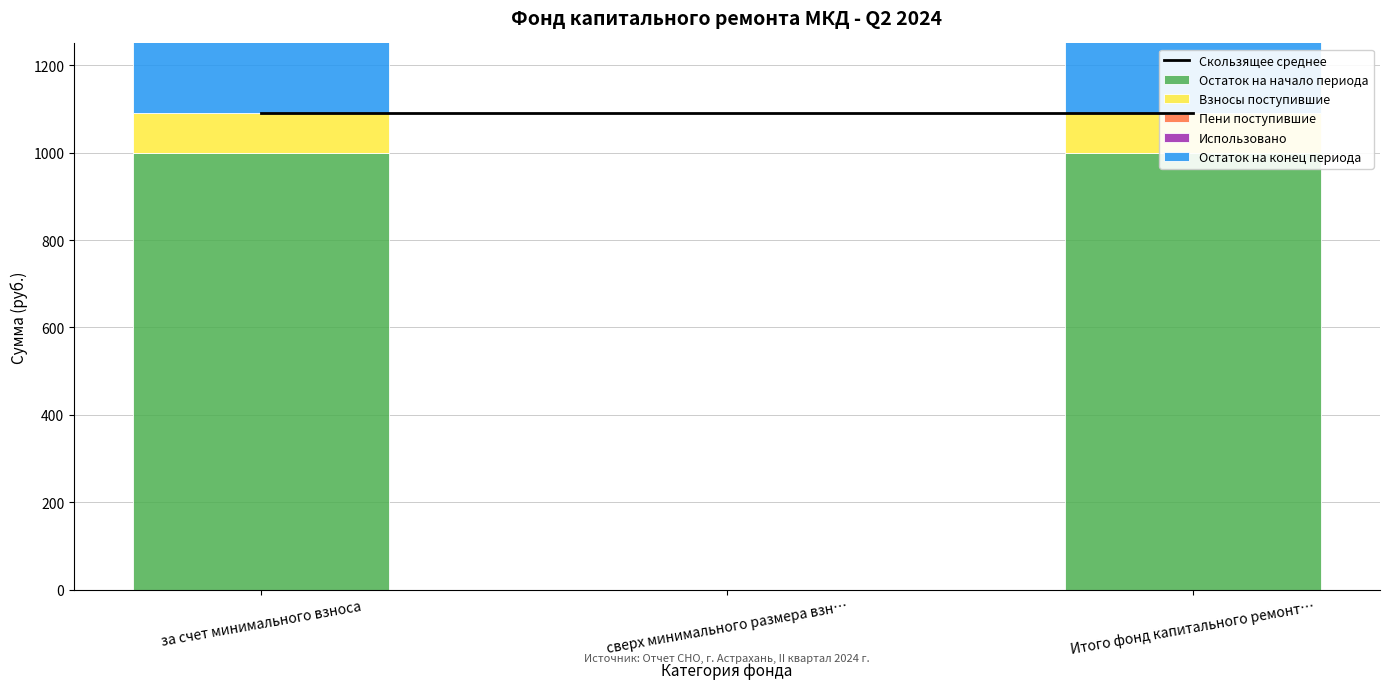

Are the bars horizontal?

No